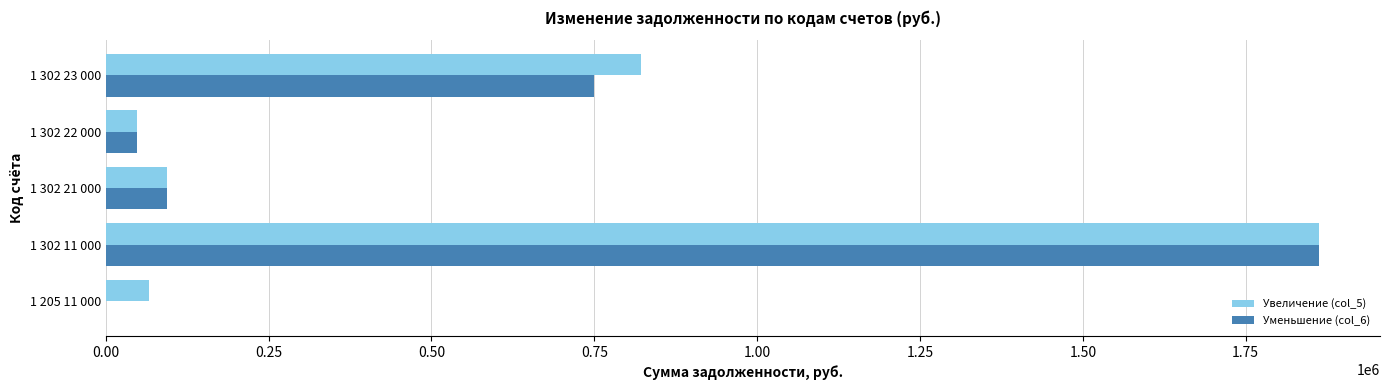

What is the sum of the Увеличение (col_5) values at 1 302 21 000 and 1 302 11 000?

1957629.6